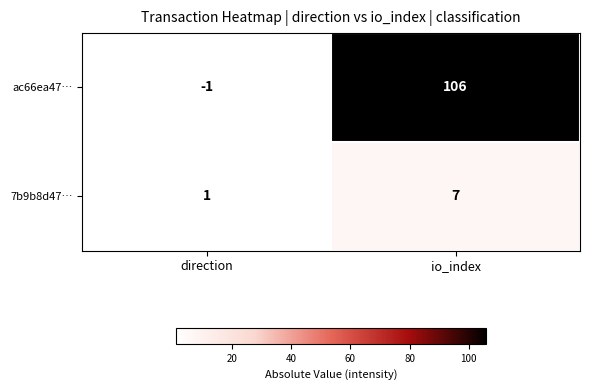

What is the smallest value displayed?

-1